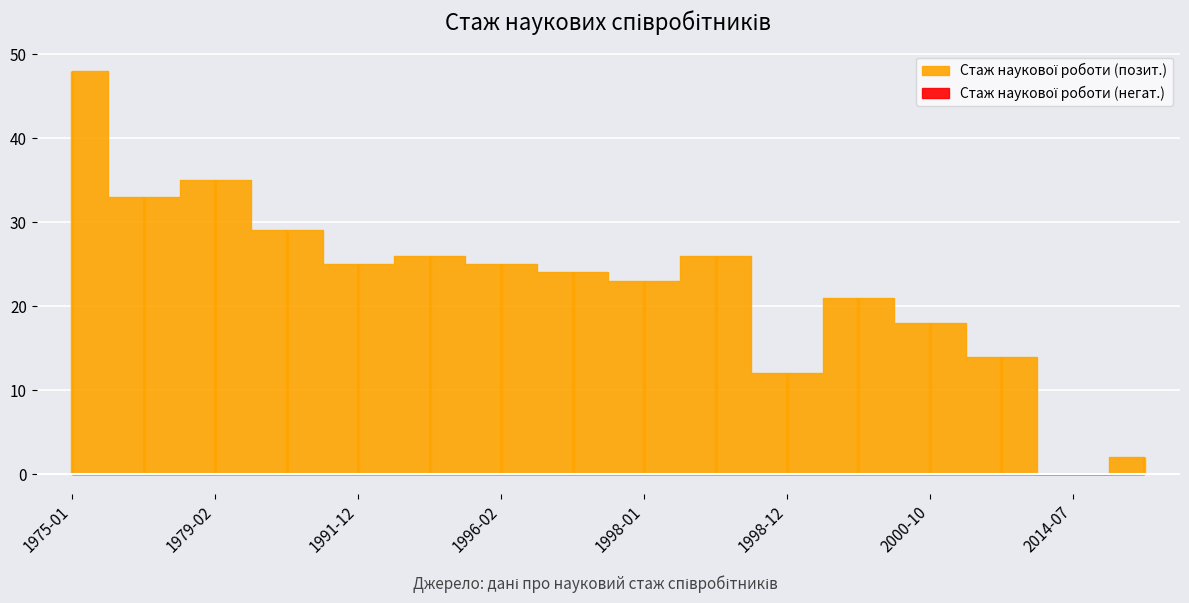

What is the label of the 13th point from the right?

1998-02-06